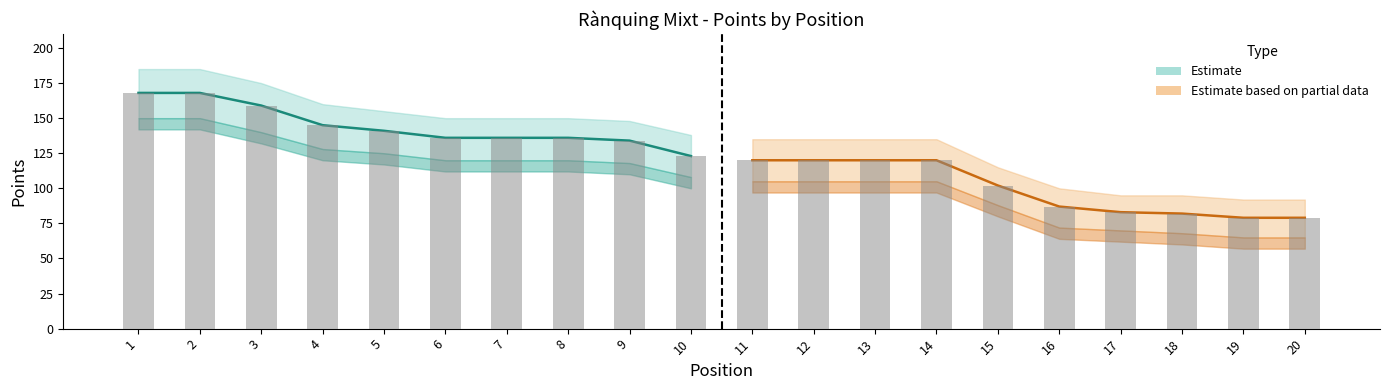

Which series has the widest spread of values?

Estimate